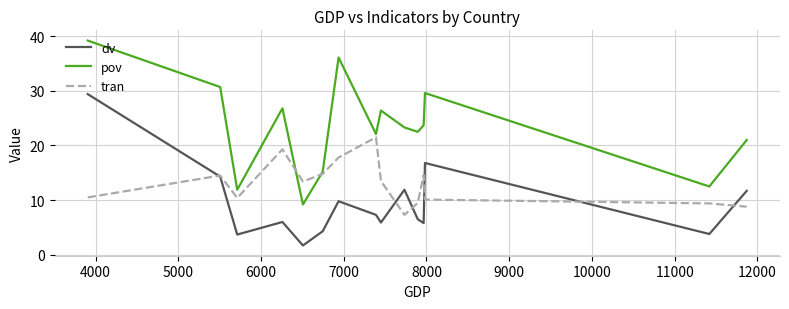

True or false: dv and pov cross at least once.

False